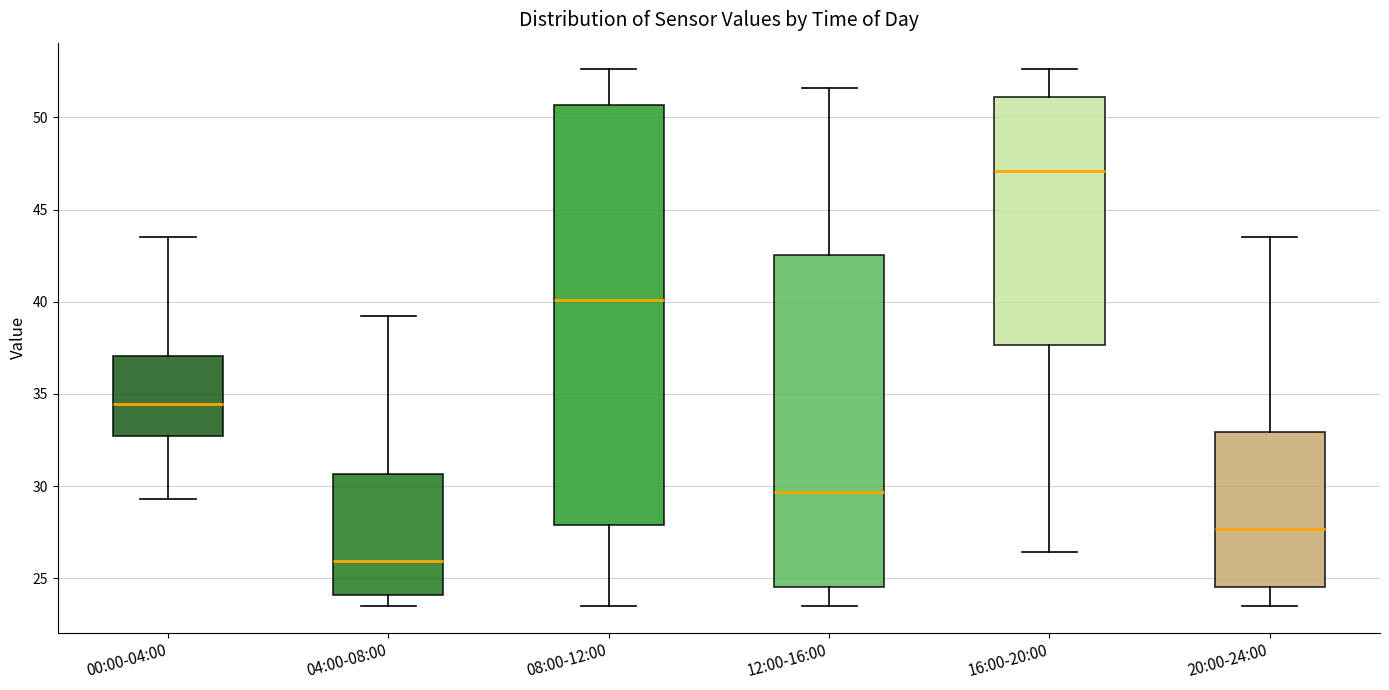

Which box is the tallest, from its lower edge to its upper edge?

08:00-12:00